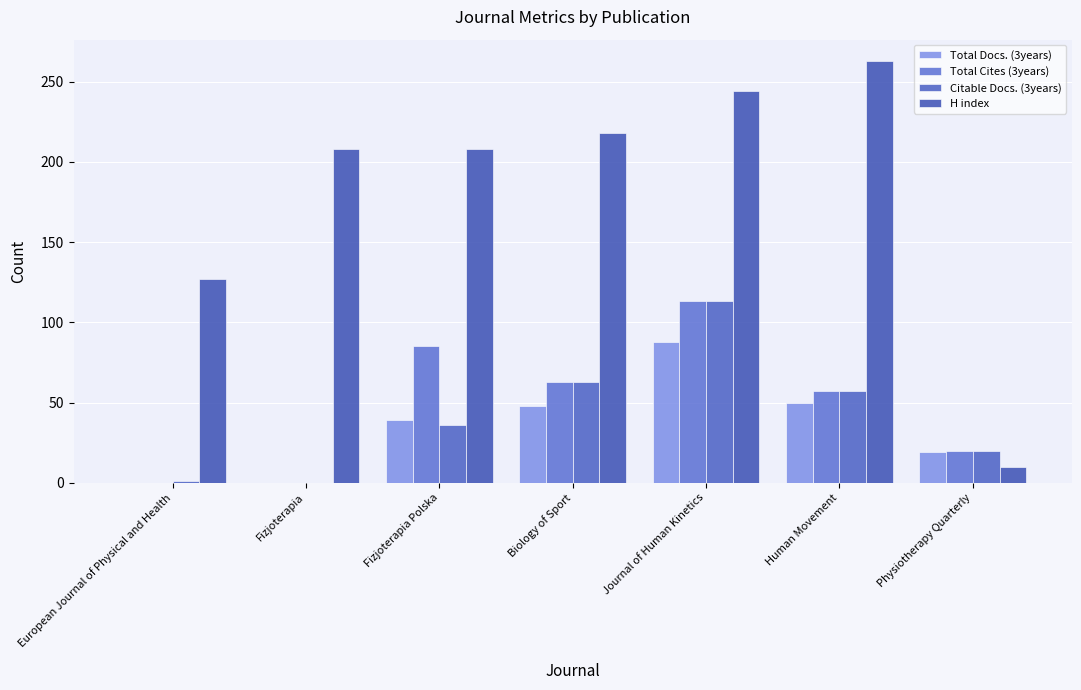

Which series has the largest range (max minus min)?

H index